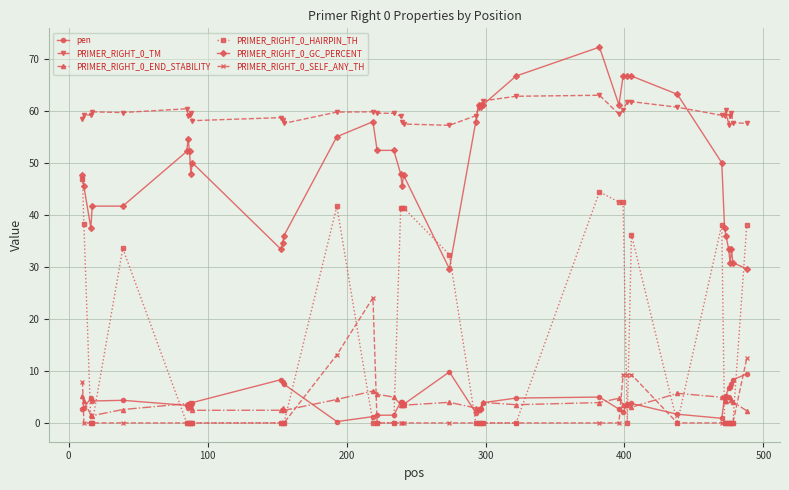

What is the sum of all pen values?

170.7